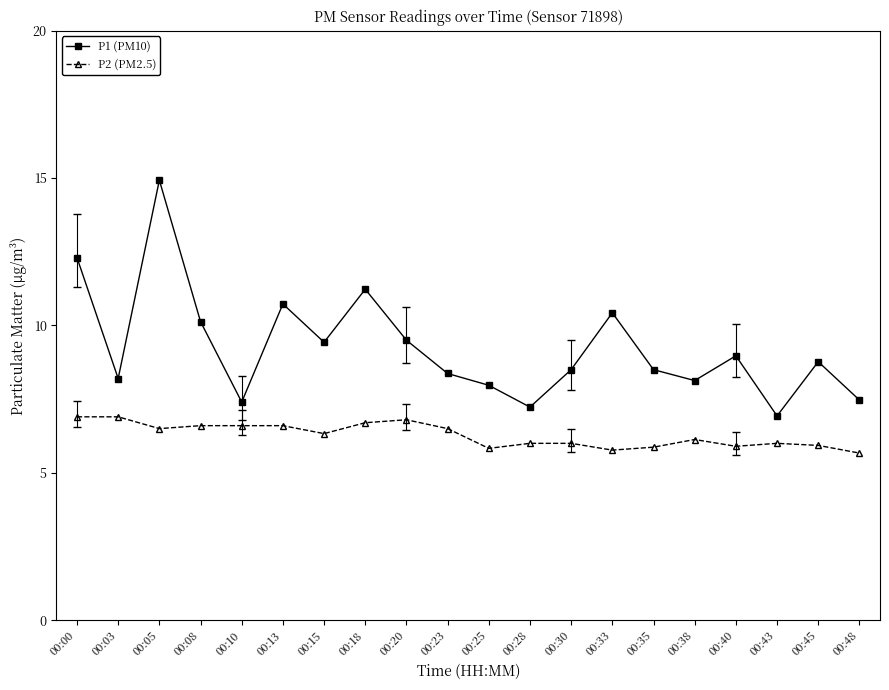

What is the average value of the P2 (PM2.5) series?

6.3